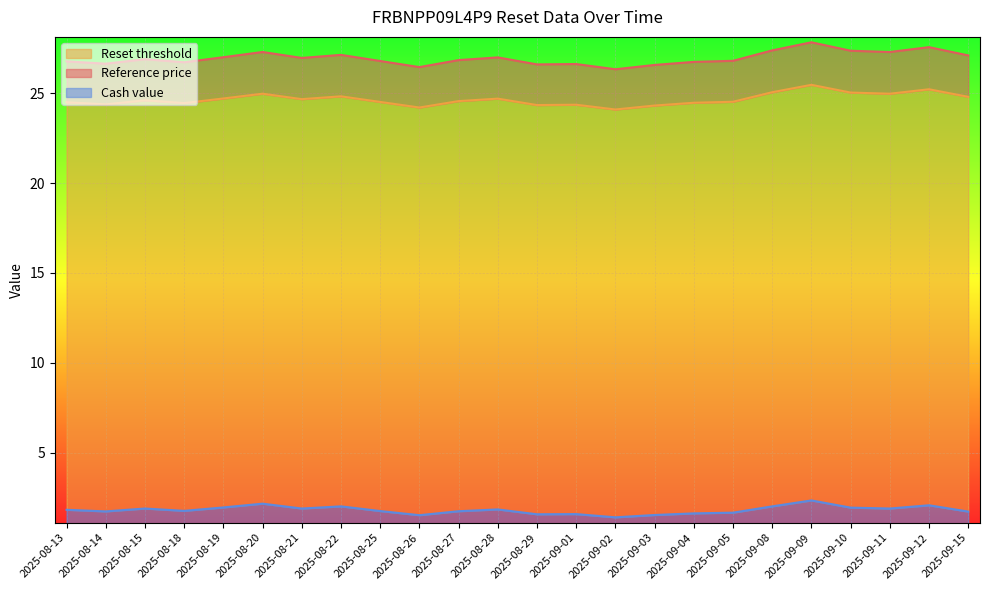

Where is the first local minimum for Reference price?

2025-08-14